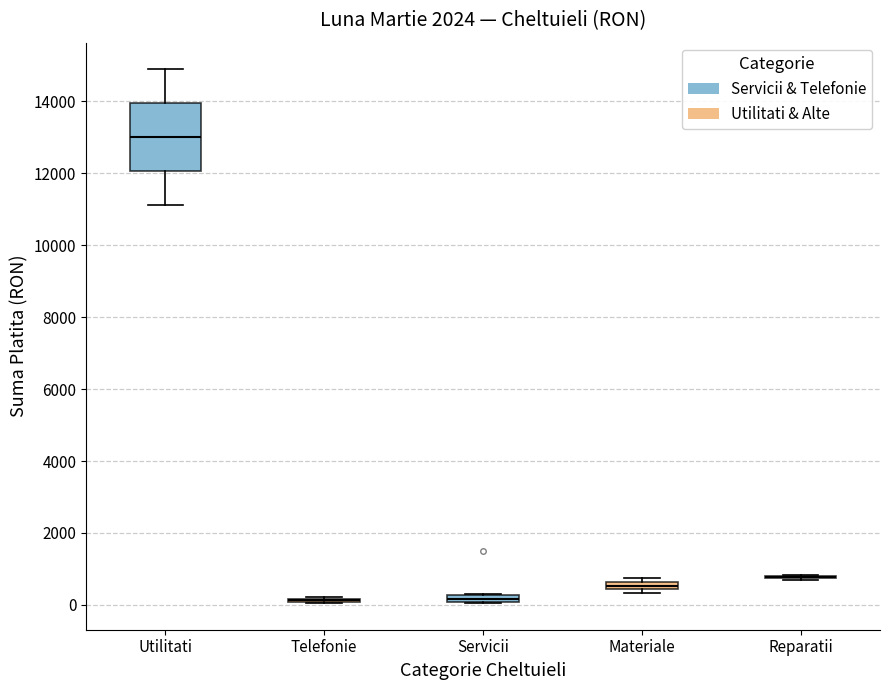

Comparing the boxes themselves (not the whiskers), which one is the tallest?

Utilitati